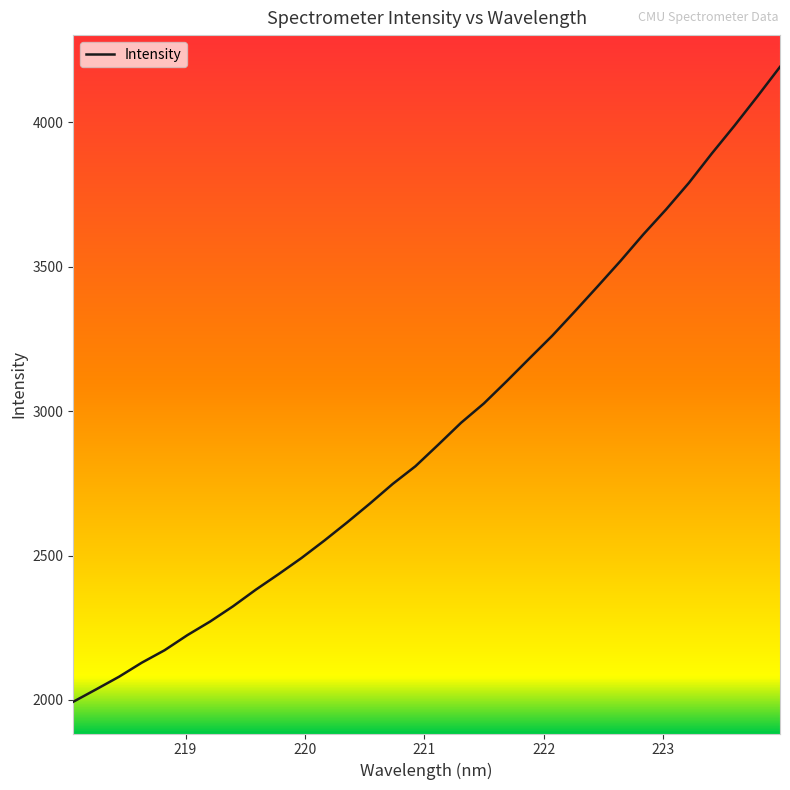

What is the smallest value displayed?

1993.6